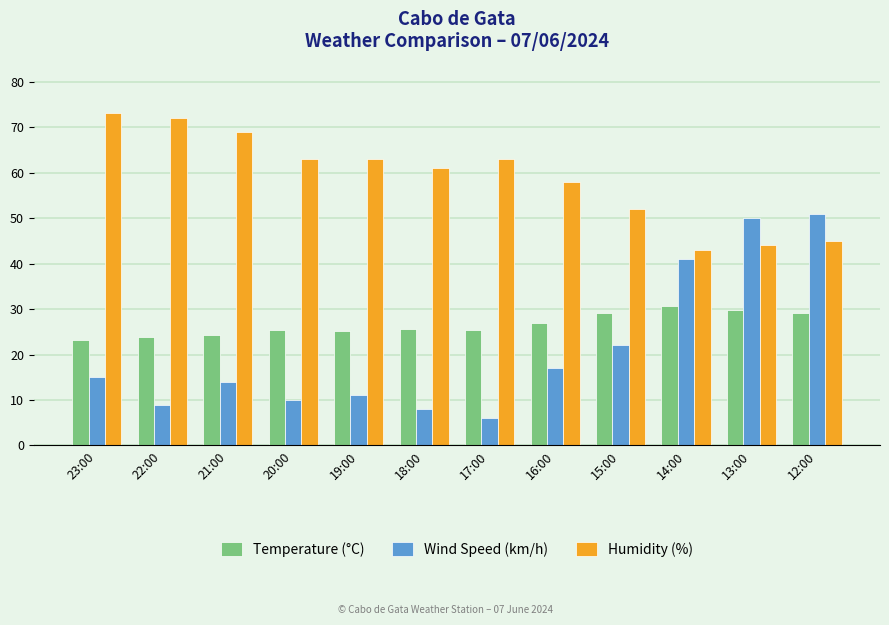

Which series has the largest range (max minus min)?

Wind Speed (km/h)